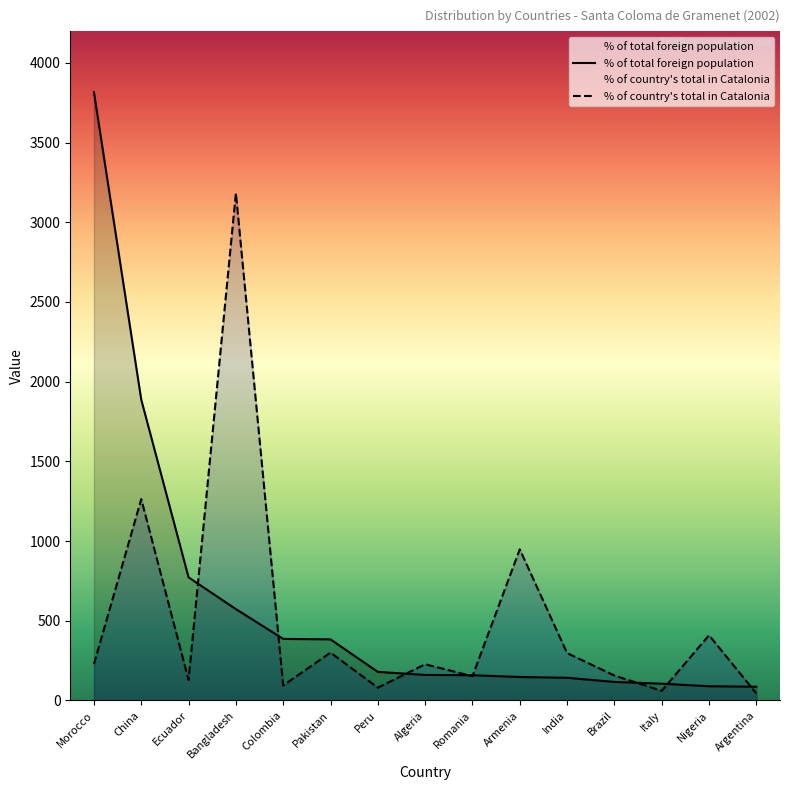

Between which two adjacent categories do % of country total in Catalonia and % of total foreign population first intersect?

Ecuador and Bangladesh